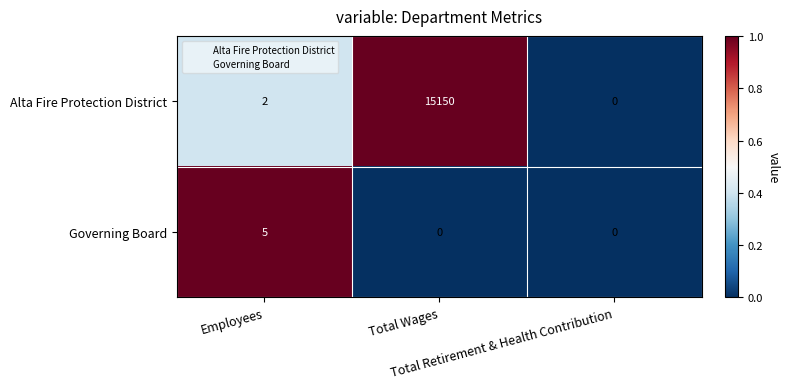

What is the difference between the maximum and minimum values in the Governing Board series?

5